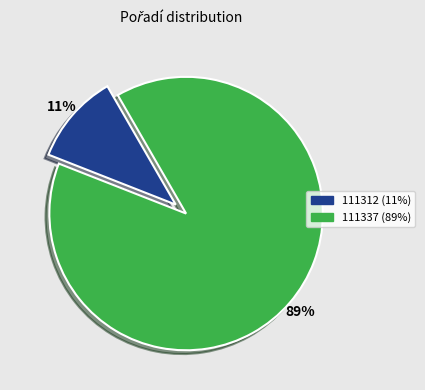

Between 111312 and 111337, which is larger?

111337